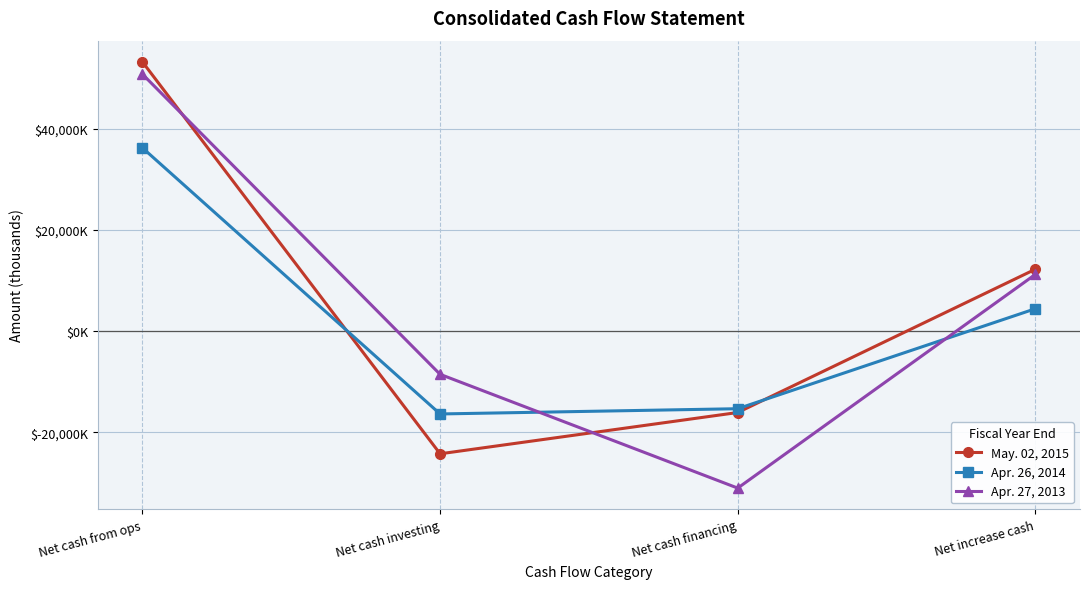

Reading left to right, transcribe all the data shown in this chart.

May. 02, 2015: 53168	-24227	-16070	12230
Apr. 26, 2014: 36199	-16358	-15321	4426
Apr. 27, 2013: 50749	-8531	-31002	11205